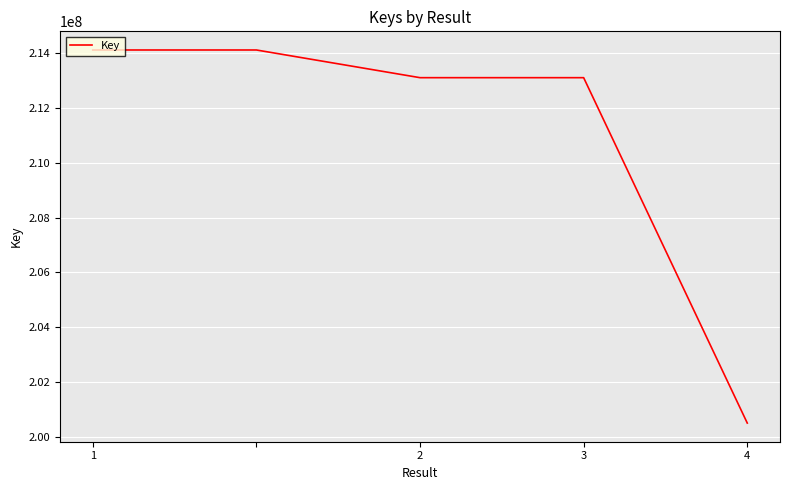

True or false: there are more than 2 points higher than both neighbors.

False